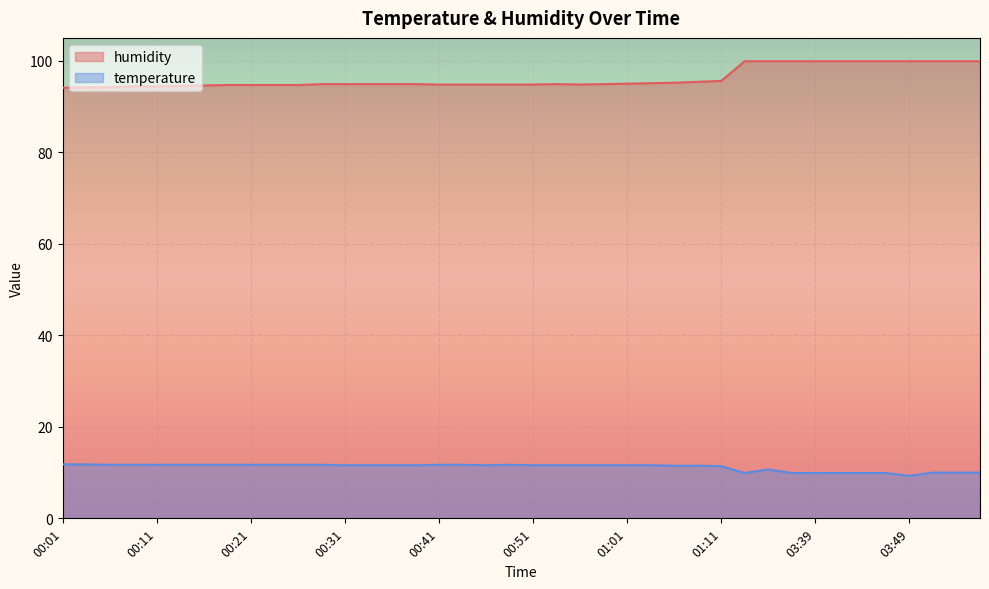

What is the sum of all humidity values?

3847.5